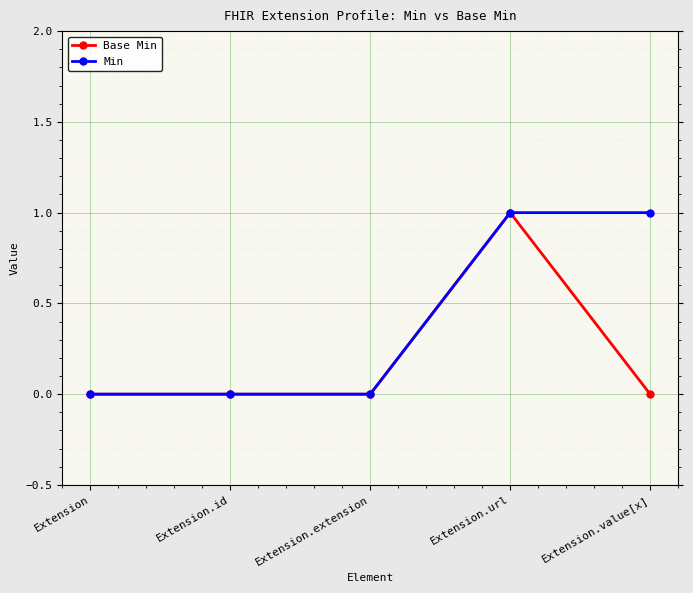

List the series in order of their overall mean, lowest first.

Base Min, Min